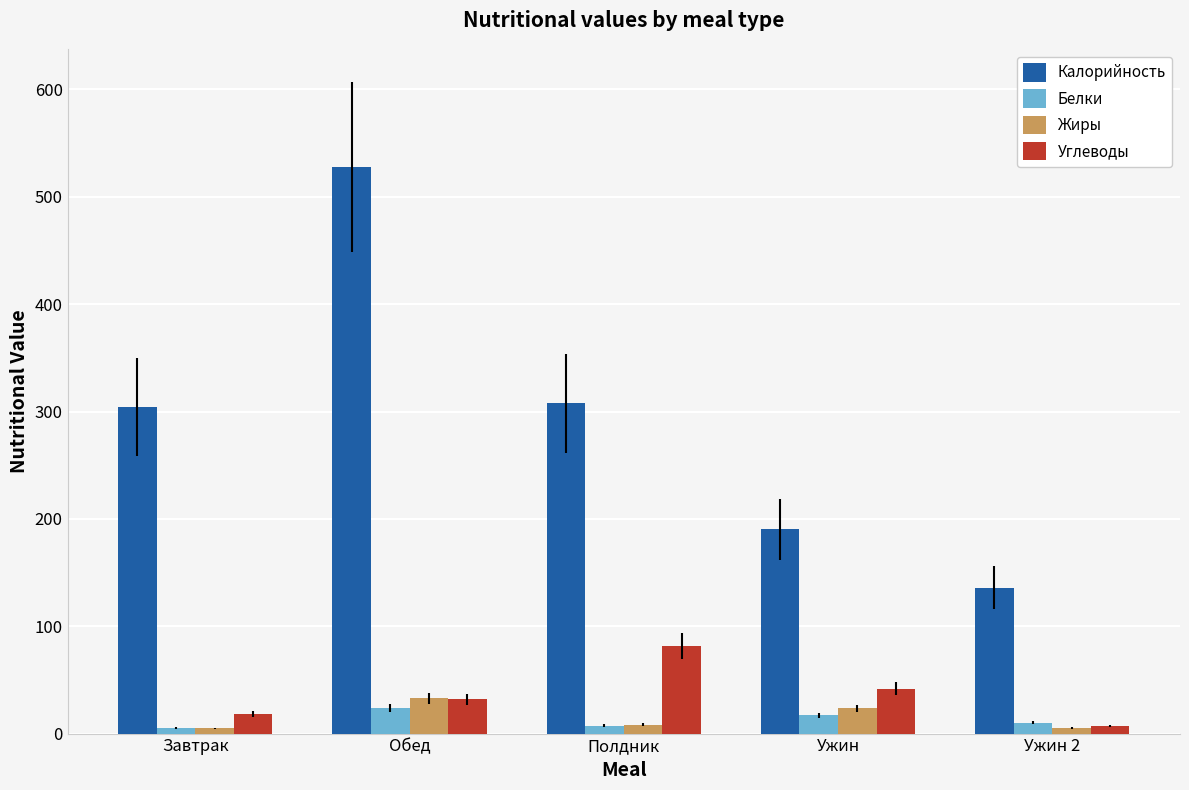

Are the bars grouped side by side (vs. stacked)?

Yes